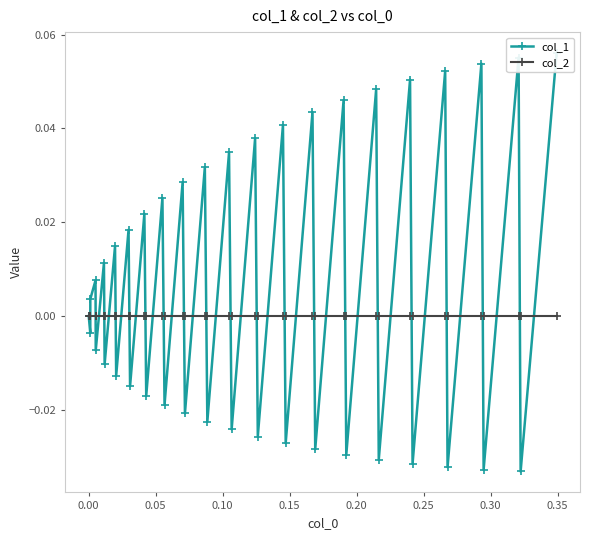

What is the label of the 37th point from the right?

0.10